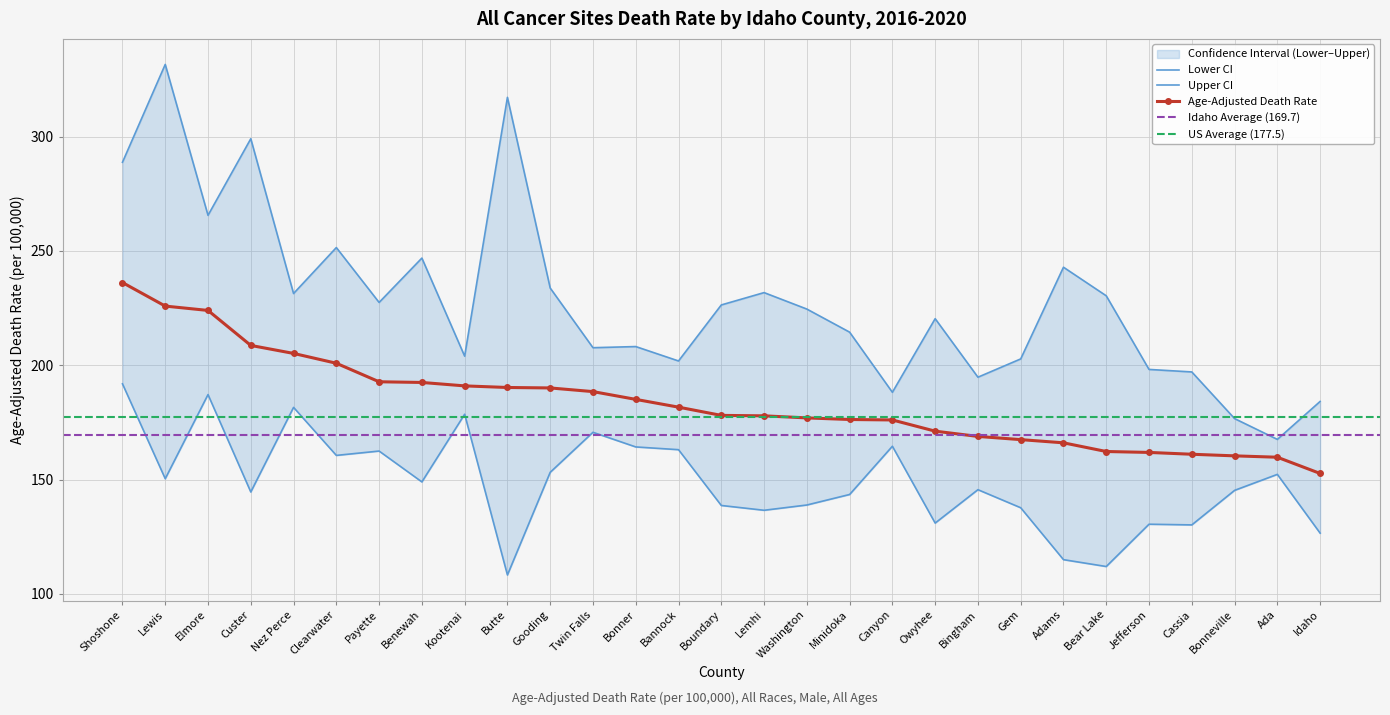

What is the label of the 12th point from the left?

Twin Falls